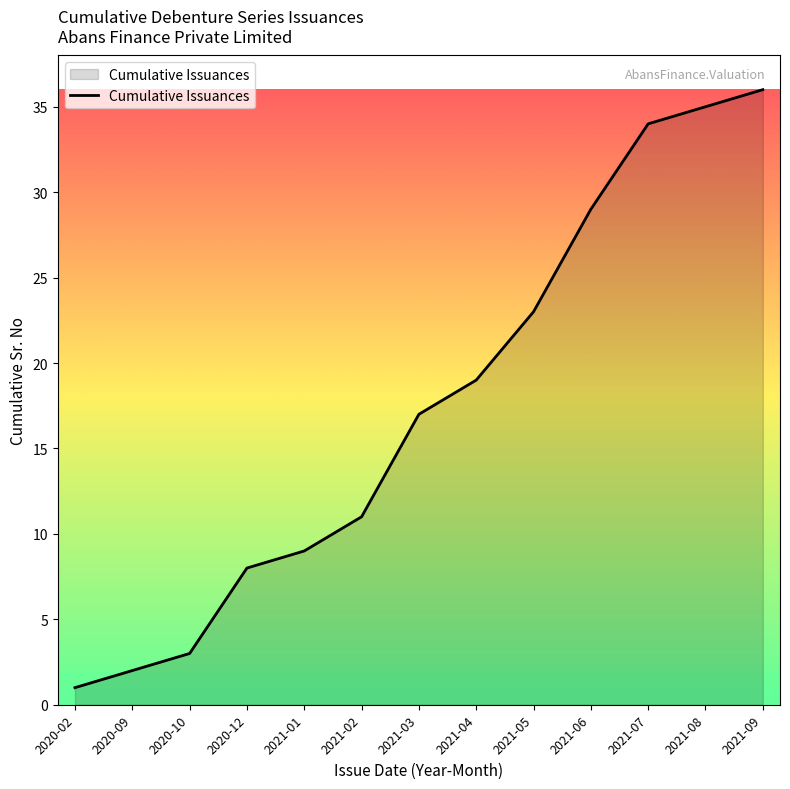

Reading left to right, extract all data points from this chart.

1	2	3	8	9	11	17	19	23	29	34	35	36